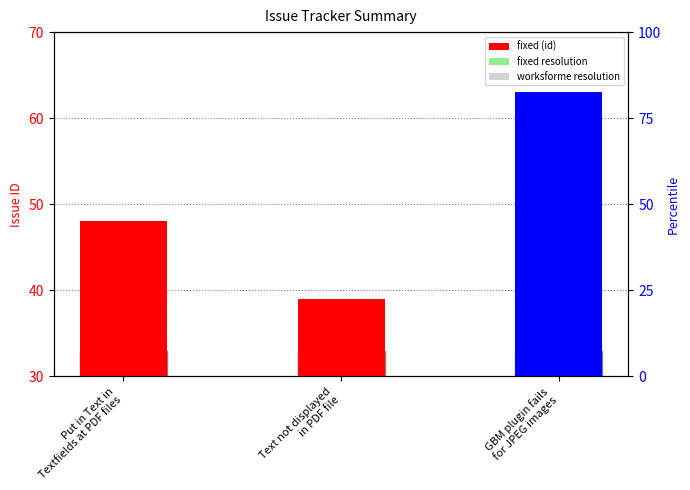

Which label corresponds to the smallest value in the chart?

Text not displayed
in PDF file